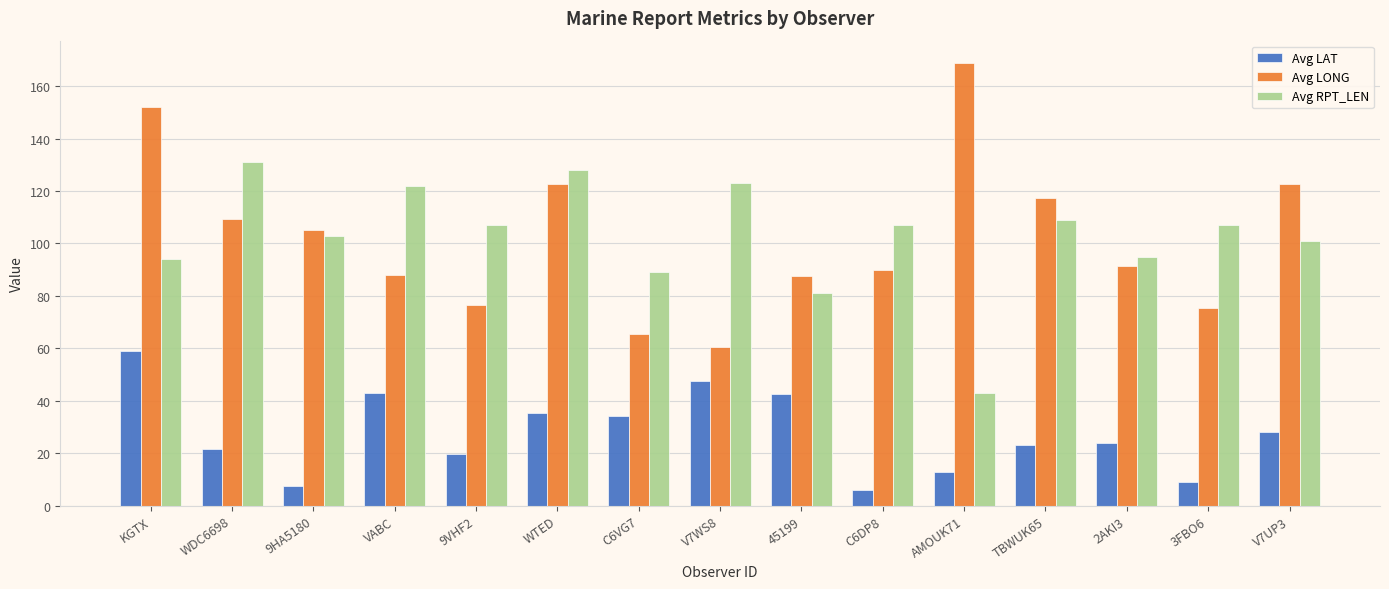

What is the difference between the maximum and minimum values in the Avg RPT_LEN series?

88.0